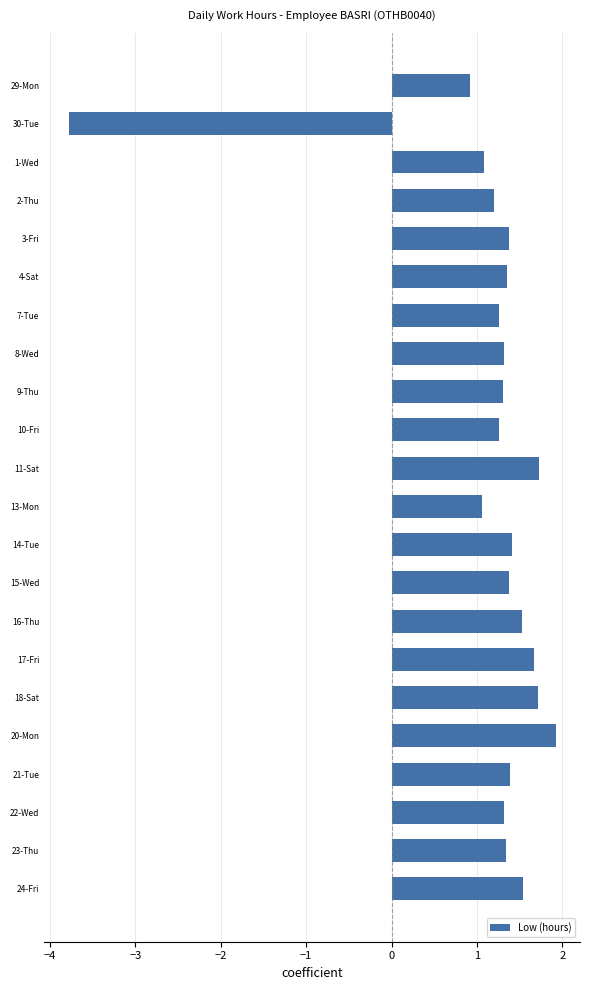

What is the average value?

1.1